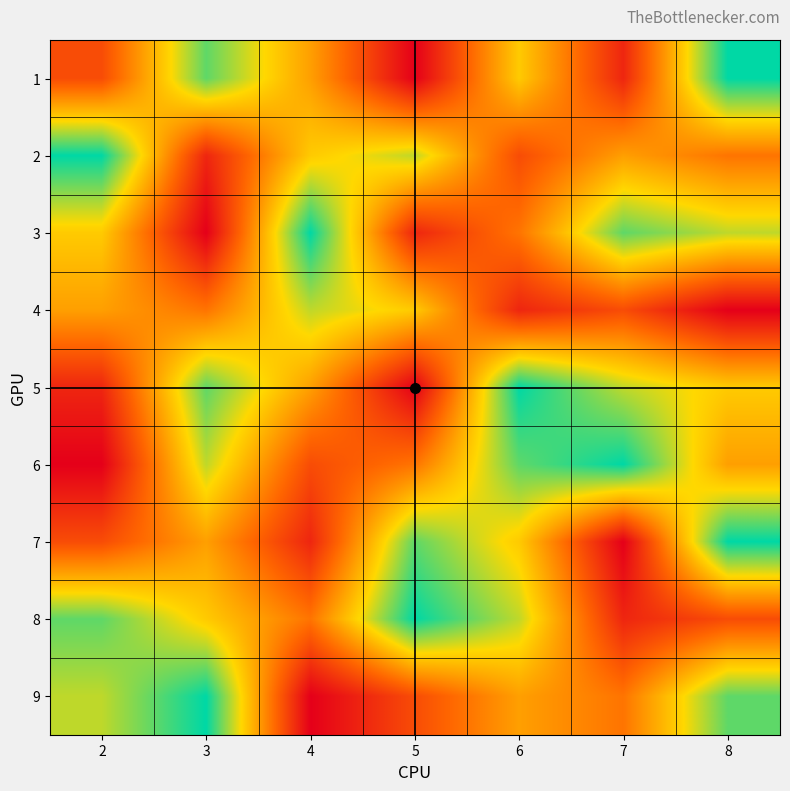

At which category does the chart reach its peak across all series?

8